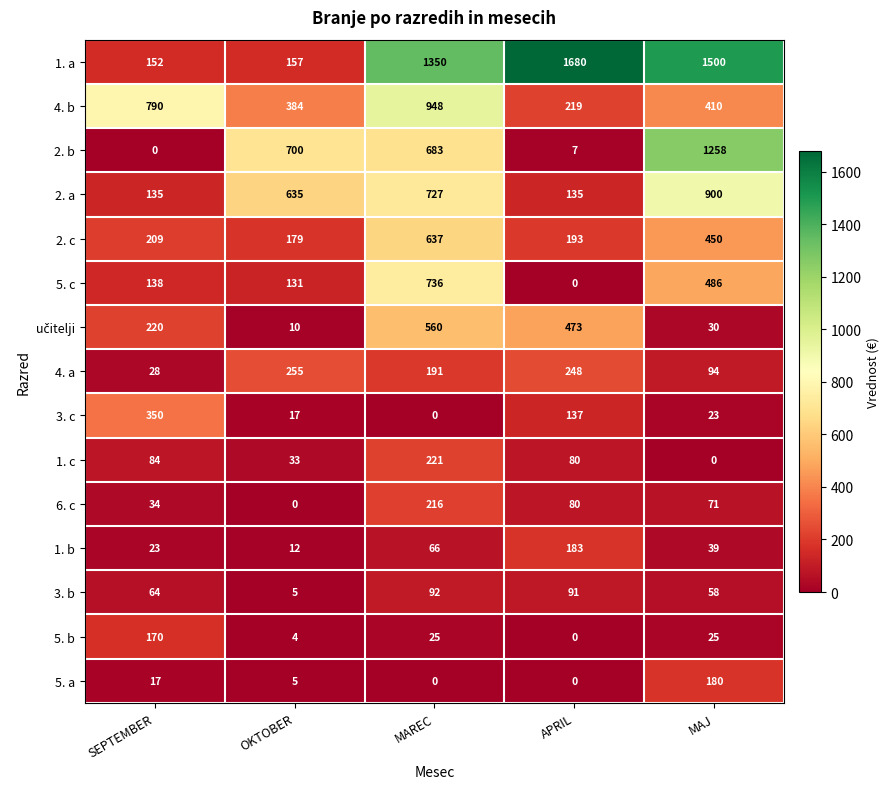

What is the greatest value displayed?

1680